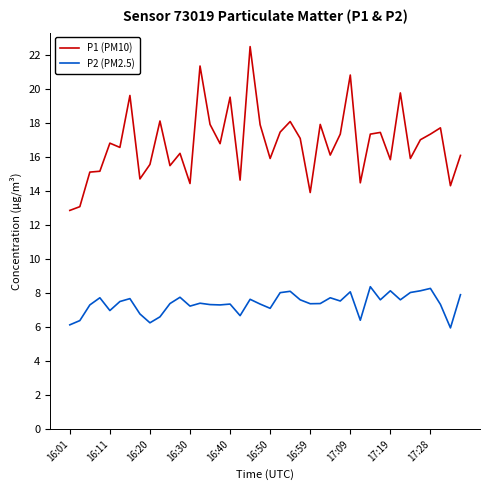

What is the minimum value shown in the chart?

6.0